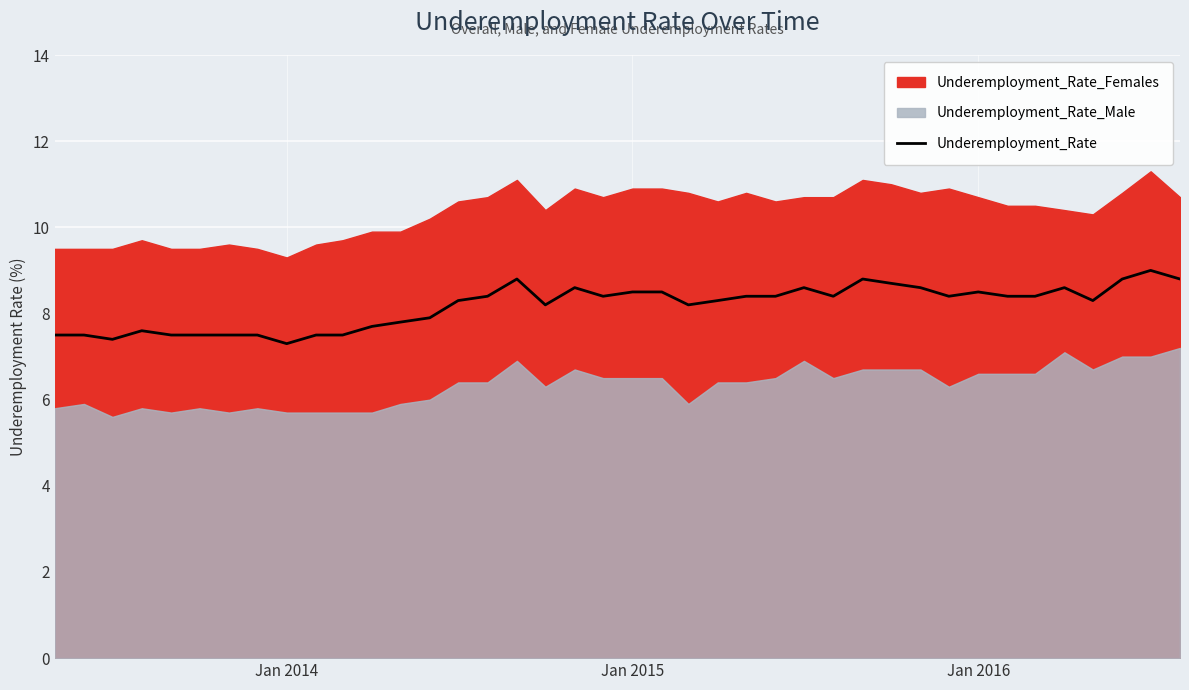

What is the highest value of the Underemployment_Rate series?

9.0